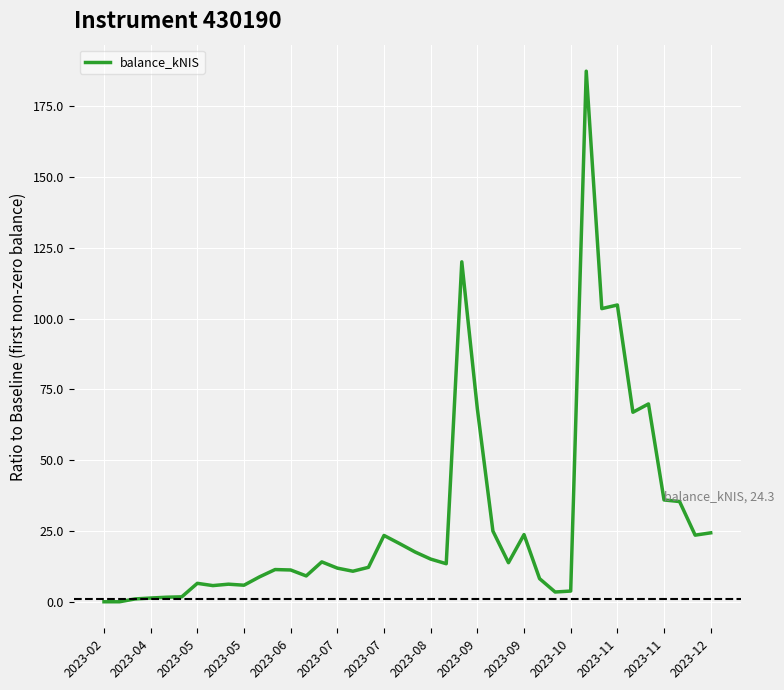

What is the greatest value displayed?

187.4